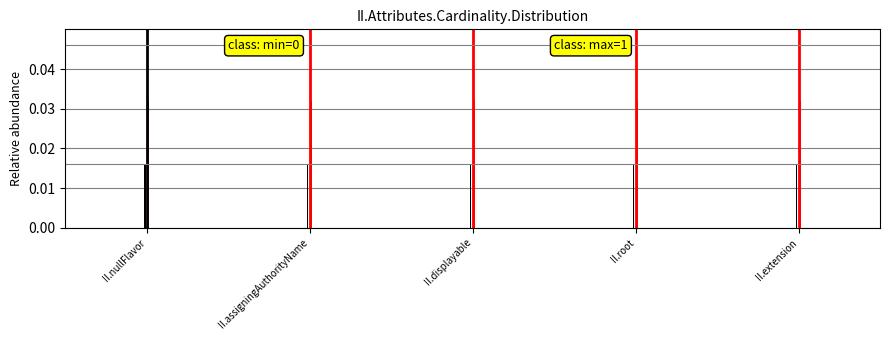

Which series has the largest range (max minus min)?

Min Cardinality